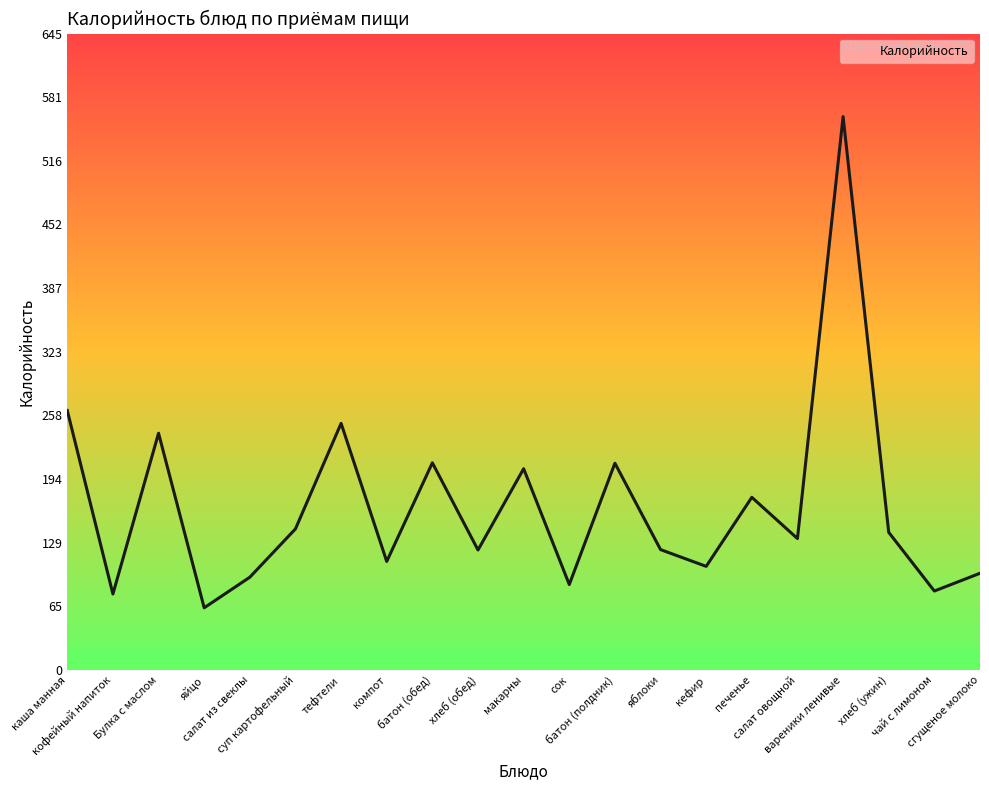

True or false: the data has more than 2 interior local peaks.

True